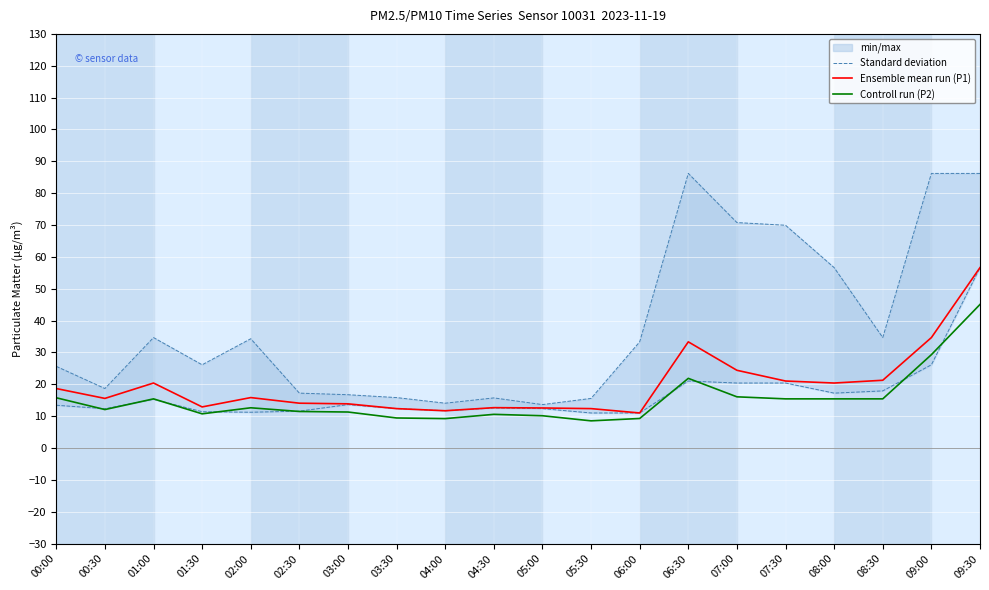

List the series in order of their peak value, lowest first.

Controll run (P2), Standard deviation, Ensemble mean run (P1)